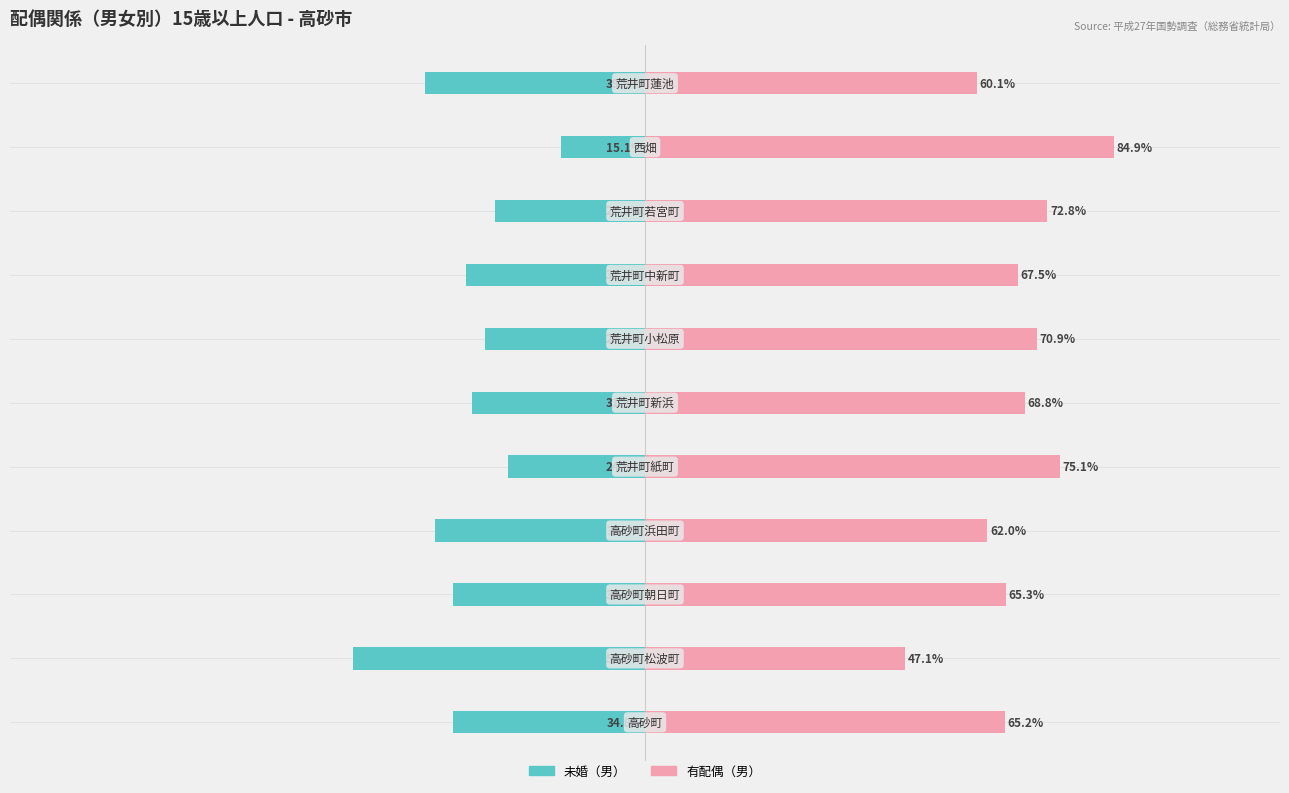

Between 1 and 3, which series saw the biggest shift?

未婚（男）